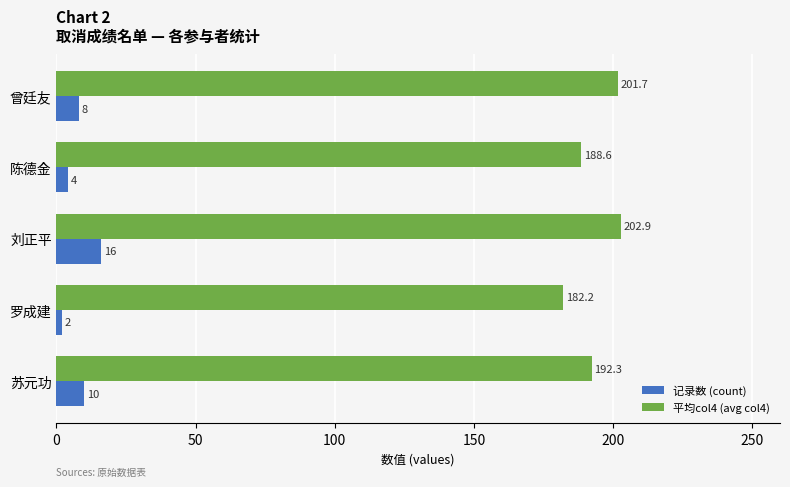

Is the value of 记录数 (count) at 曾廷友 greater than the value of 平均col4 (avg col4) at 刘正平?

No